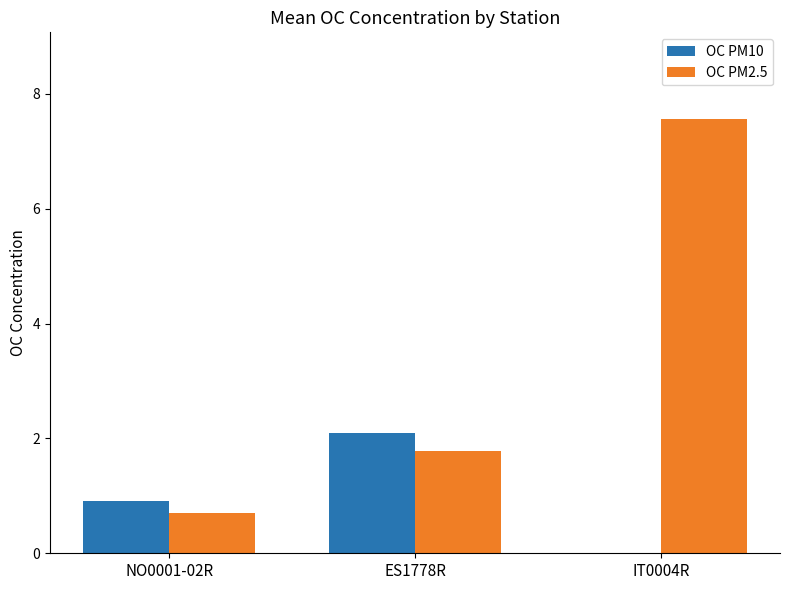

Which series has the widest spread of values?

OC PM2.5